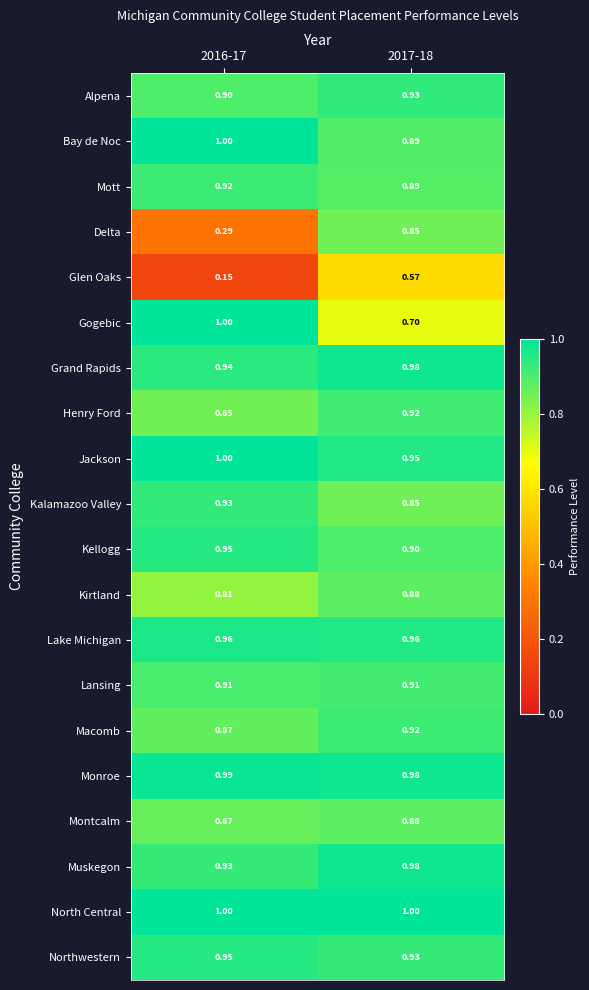

How many categories are shown in the chart?

2